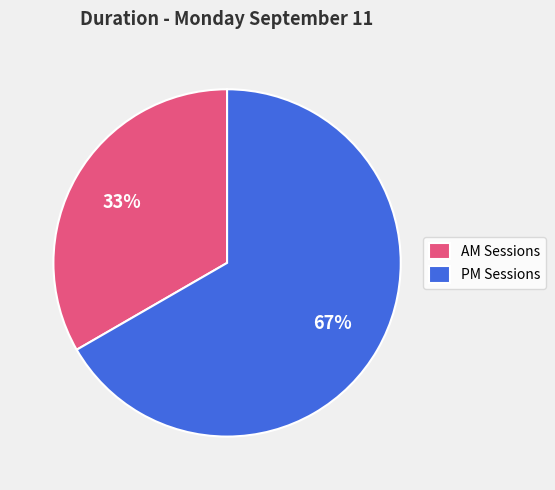

How many slices are in this pie chart?

2